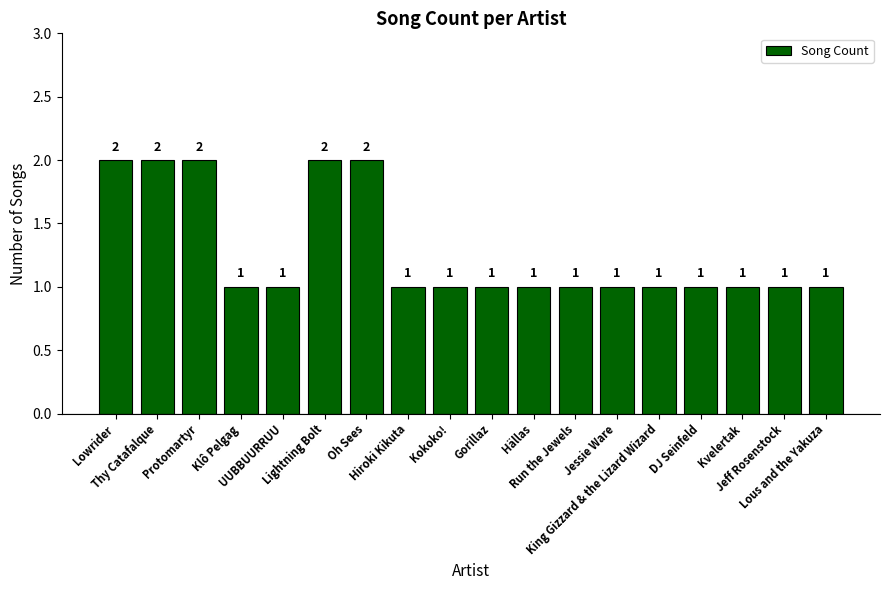

What position from the left is Lightning Bolt?

6